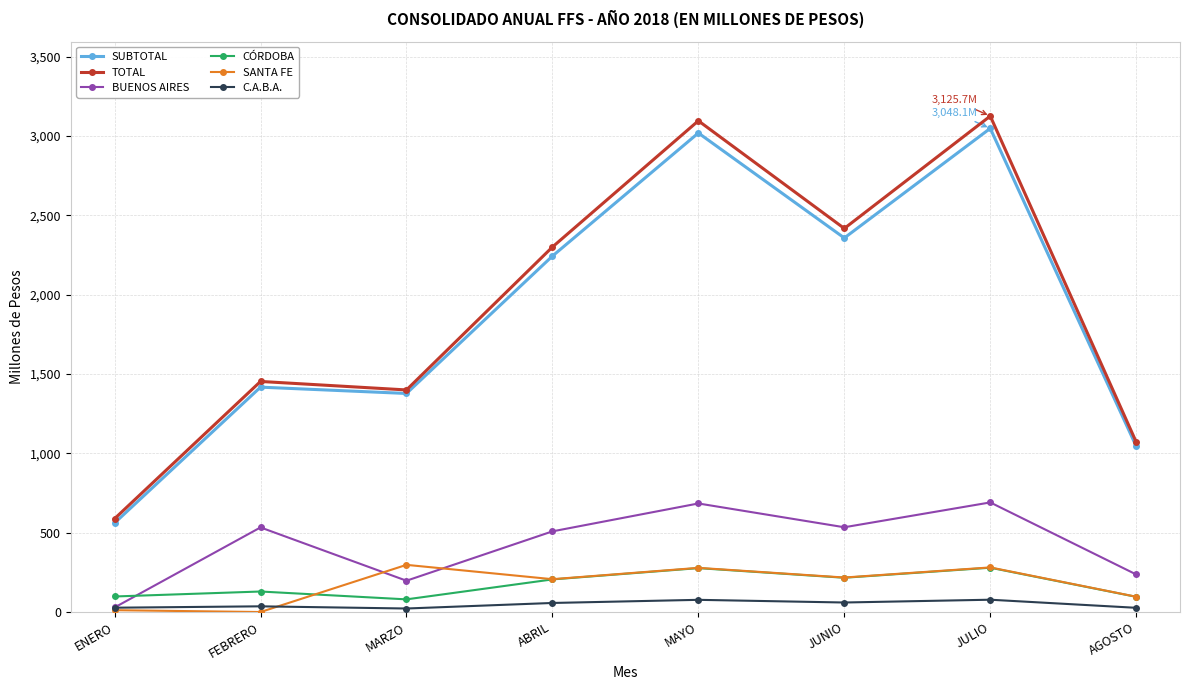

Does the chart have visible grid lines?

Yes